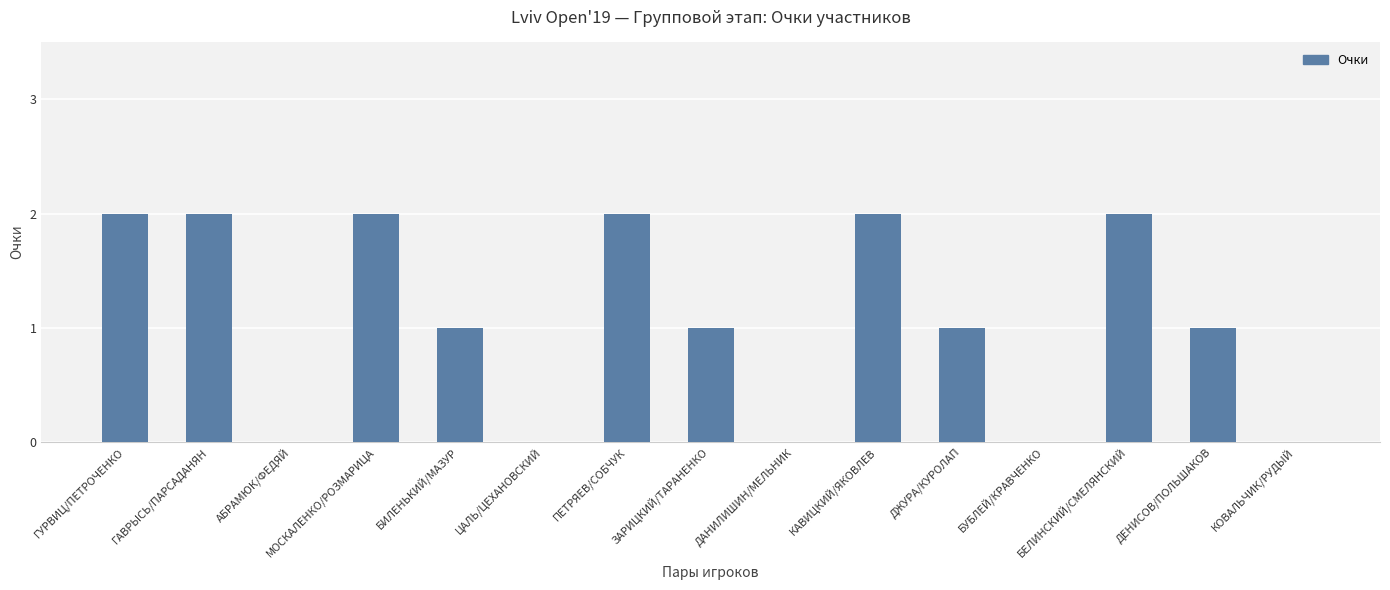

Are the bars grouped side by side (vs. stacked)?

No